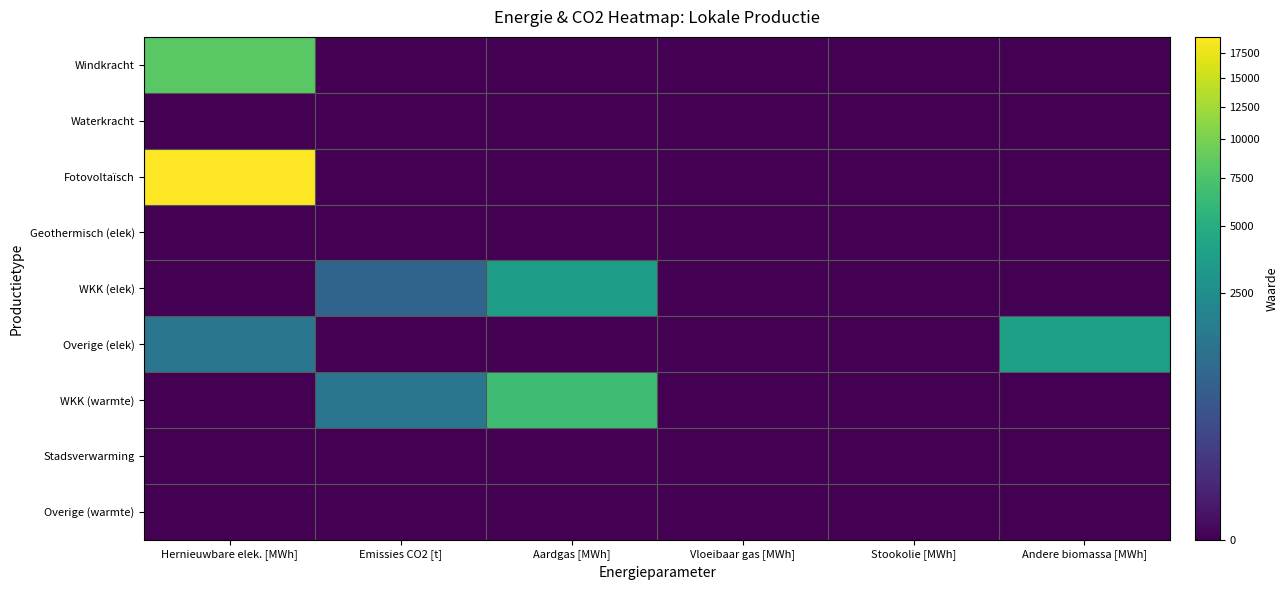

Reading left to right, list all the values displayed in this chart.

Windkracht: Hernieuwbare elek. [MWh]=8206.3	Emissies CO2 [t]=0.0	Aardgas [MWh]=0.0	Vloeibaar gas [MWh]=0.0	Stookolie [MWh]=0.0	Andere biomassa [MWh]=0.0
Waterkracht: Hernieuwbare elek. [MWh]=0.0	Emissies CO2 [t]=0.0	Aardgas [MWh]=0.0	Vloeibaar gas [MWh]=0.0	Stookolie [MWh]=0.0	Andere biomassa [MWh]=0.0
Fotovoltaïsch: Hernieuwbare elek. [MWh]=19189.0	Emissies CO2 [t]=0.0	Aardgas [MWh]=0.0	Vloeibaar gas [MWh]=0.0	Stookolie [MWh]=0.0	Andere biomassa [MWh]=0.0
Geothermisch (elek): Hernieuwbare elek. [MWh]=0.0	Emissies CO2 [t]=0.0	Aardgas [MWh]=0.0	Vloeibaar gas [MWh]=0.0	Stookolie [MWh]=0.0	Andere biomassa [MWh]=0.0
WKK (elek): Hernieuwbare elek. [MWh]=0.0	Emissies CO2 [t]=748.8	Aardgas [MWh]=3707.0	Vloeibaar gas [MWh]=0.0	Stookolie [MWh]=0.0	Andere biomassa [MWh]=0.0
Overige (elek): Hernieuwbare elek. [MWh]=1341.0	Emissies CO2 [t]=0.0	Aardgas [MWh]=0.0	Vloeibaar gas [MWh]=0.0	Stookolie [MWh]=0.0	Andere biomassa [MWh]=3831.4
WKK (warmte): Hernieuwbare elek. [MWh]=0.0	Emissies CO2 [t]=1333.9	Aardgas [MWh]=6603.3	Vloeibaar gas [MWh]=0.0	Stookolie [MWh]=0.0	Andere biomassa [MWh]=0.0
Stadsverwarming: Hernieuwbare elek. [MWh]=0.0	Emissies CO2 [t]=0.0	Aardgas [MWh]=0.0	Vloeibaar gas [MWh]=0.0	Stookolie [MWh]=0.0	Andere biomassa [MWh]=0.0
Overige (warmte): Hernieuwbare elek. [MWh]=0.0	Emissies CO2 [t]=0.0	Aardgas [MWh]=0.0	Vloeibaar gas [MWh]=0.0	Stookolie [MWh]=0.0	Andere biomassa [MWh]=0.0